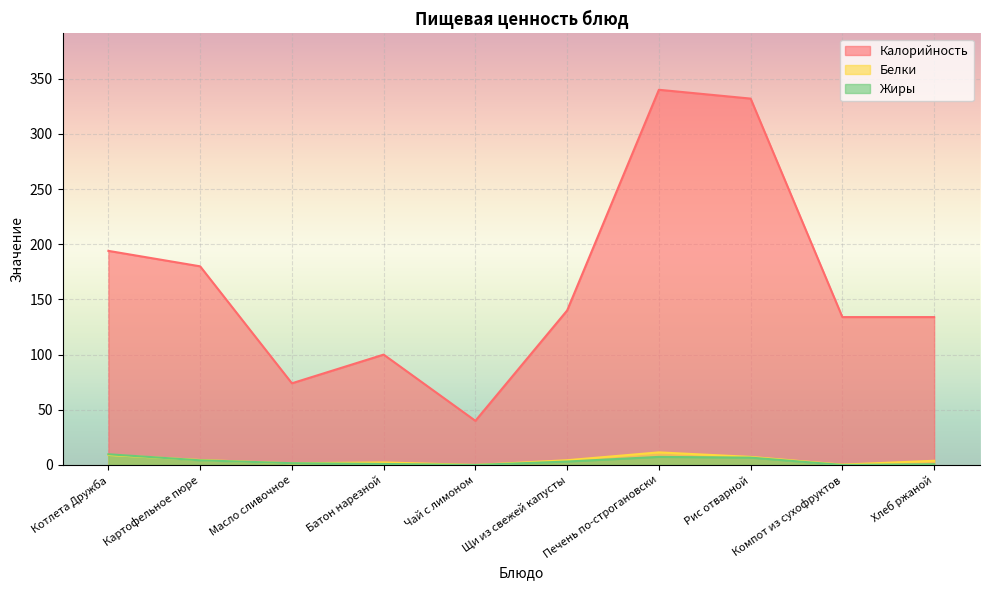

True or false: Калорийность and Жиры intersect in this chart.

False